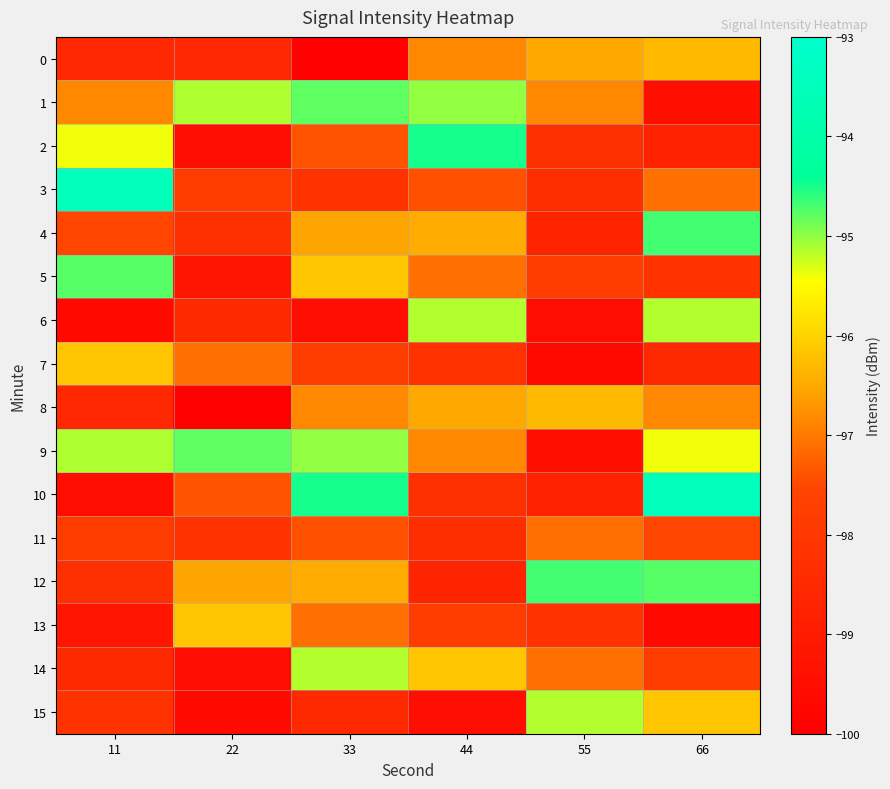

Between 55 and 44, which is larger?

55